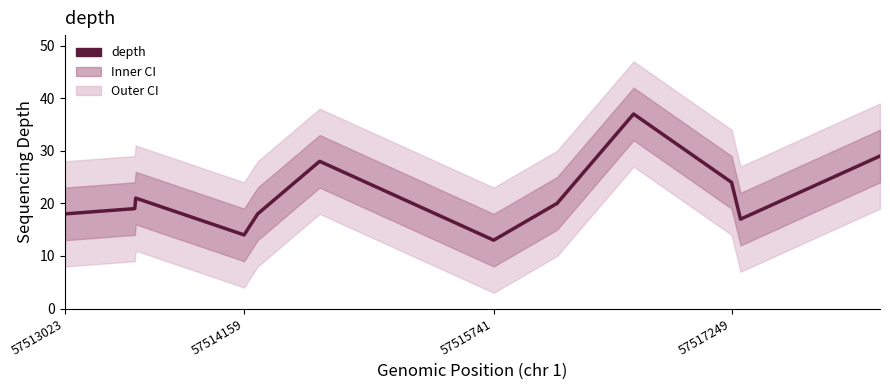

What is the approximate value at 57517249, to the nearest 5?

25